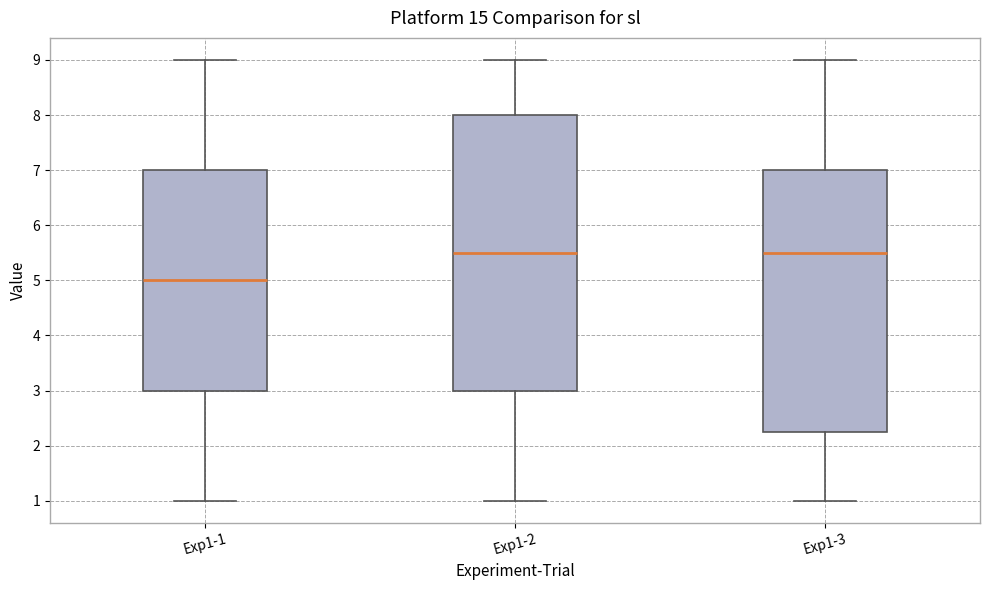

Comparing the boxes themselves (not the whiskers), which one is the tallest?

Exp1-2